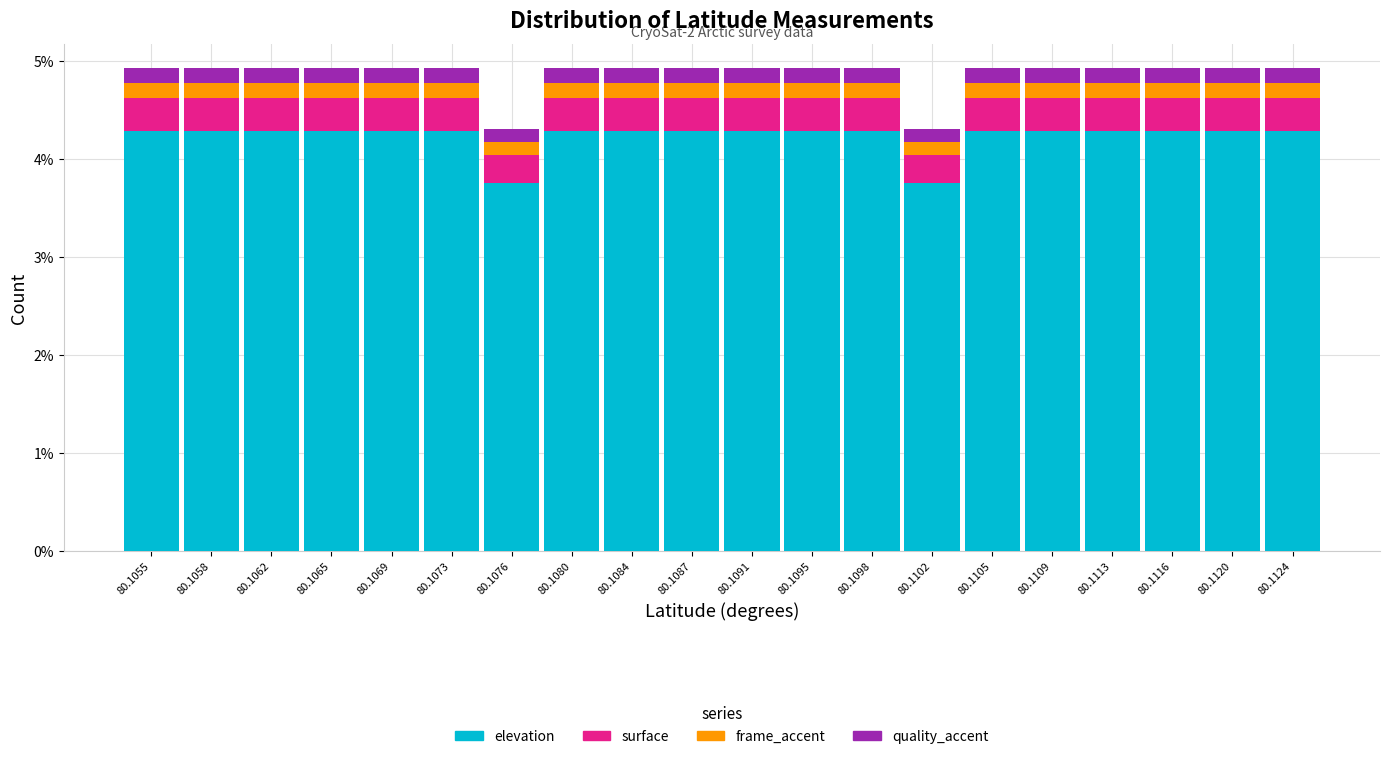

What is the minimum value for elevation?

3.7